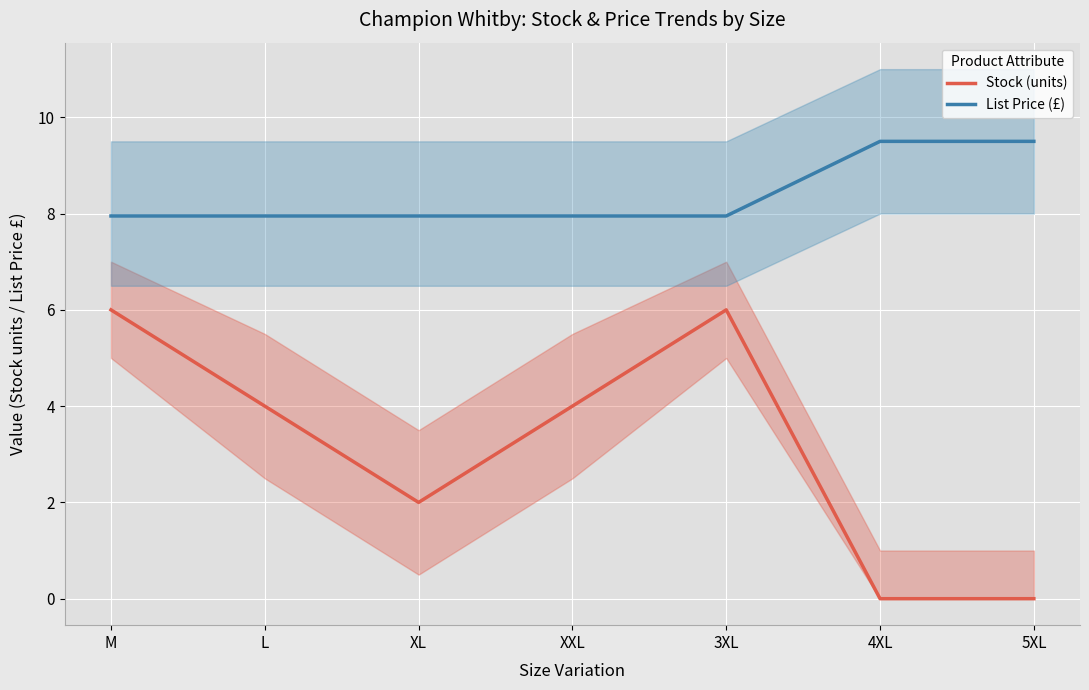

At how many categories does at least one series exceed 5?

7